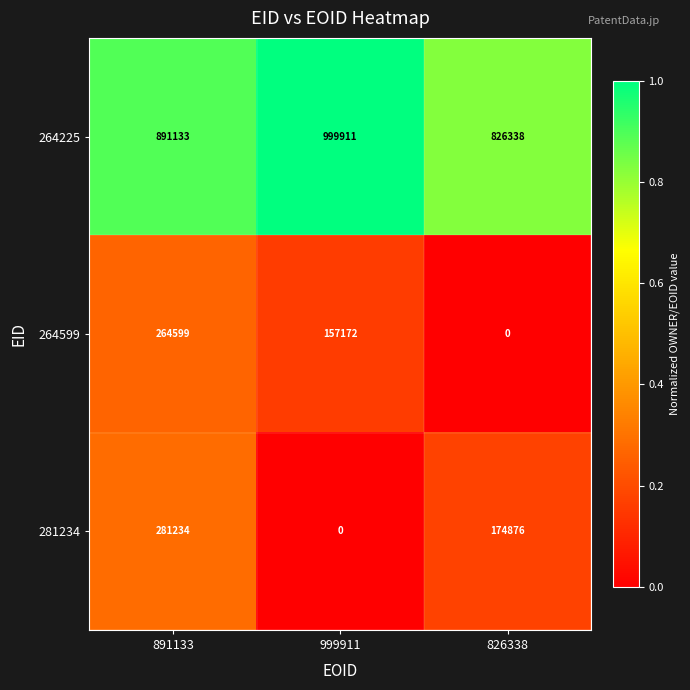

What is the total value across all series at 891133?

1436966